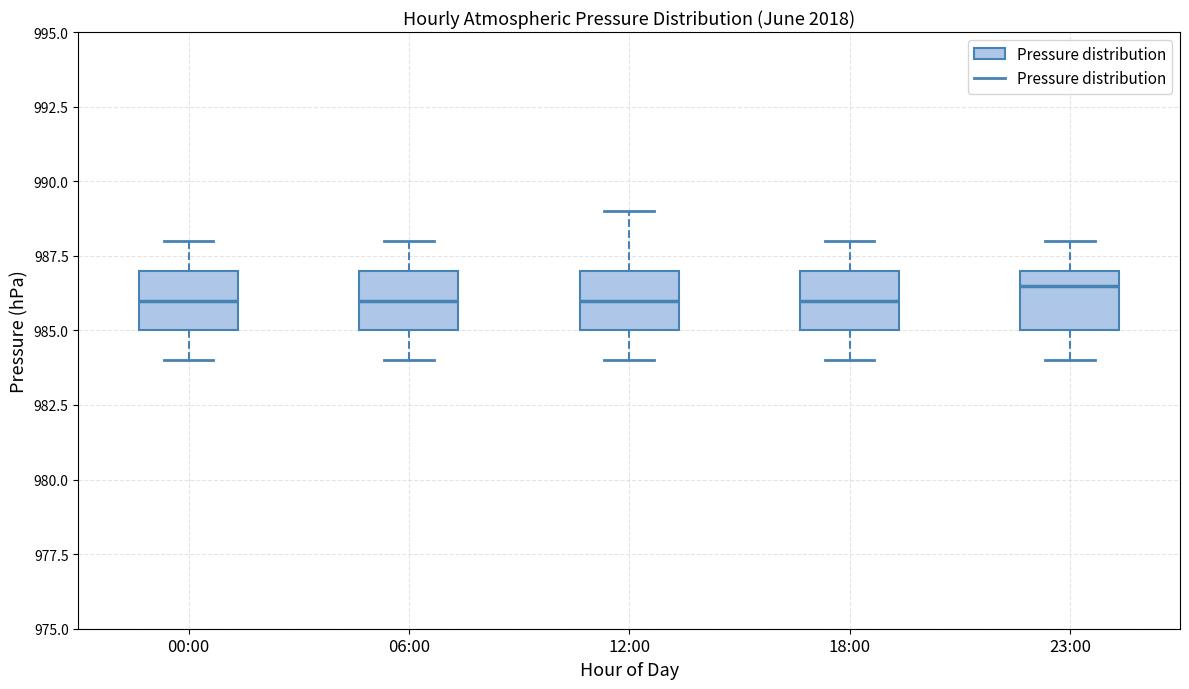

Reading left to right, read every box against the y-axis: the position of its median line, the range the box covers, and the ends of its whiskers. The values are not printed on the chart, so give them approximately, as read against the axis.

00:00: median 986.0, box 985.0 to 987.0, whiskers 984.0 to 988.0
06:00: median 986.0, box 985.0 to 987.0, whiskers 984.0 to 988.0
12:00: median 986.0, box 985.0 to 987.0, whiskers 984.0 to 989.0
18:00: median 986.0, box 985.0 to 987.0, whiskers 984.0 to 988.0
23:00: median 986.5, box 985.0 to 987.0, whiskers 984.0 to 988.0